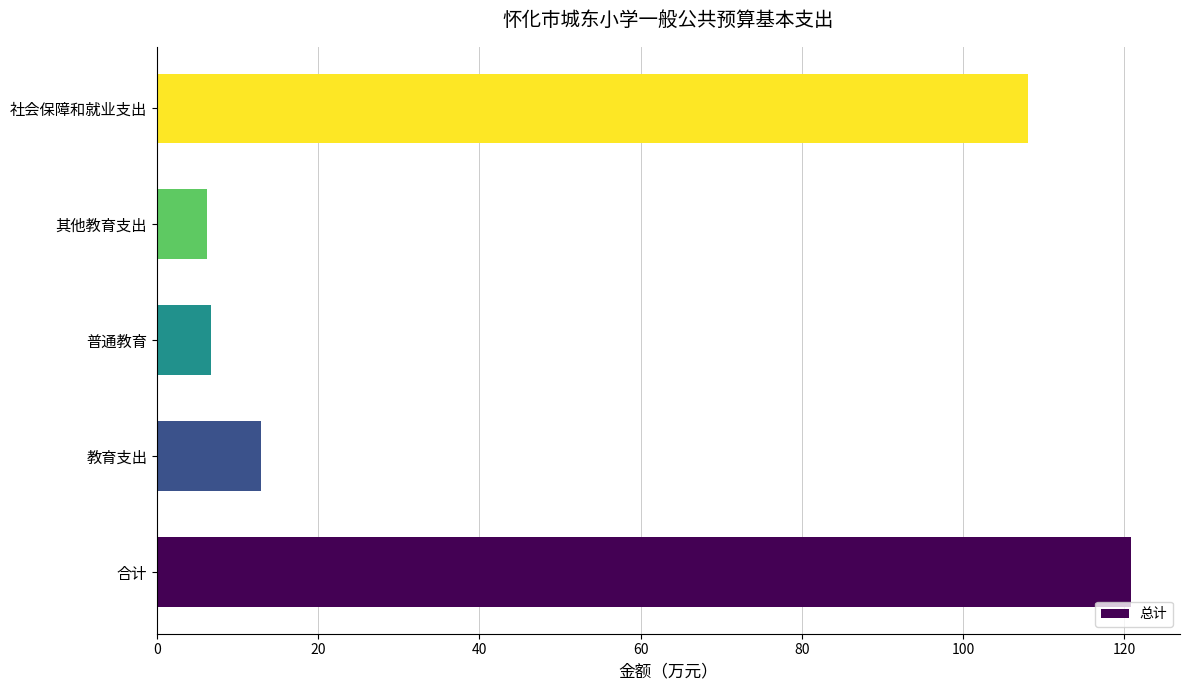

Are the bars grouped side by side (vs. stacked)?

No